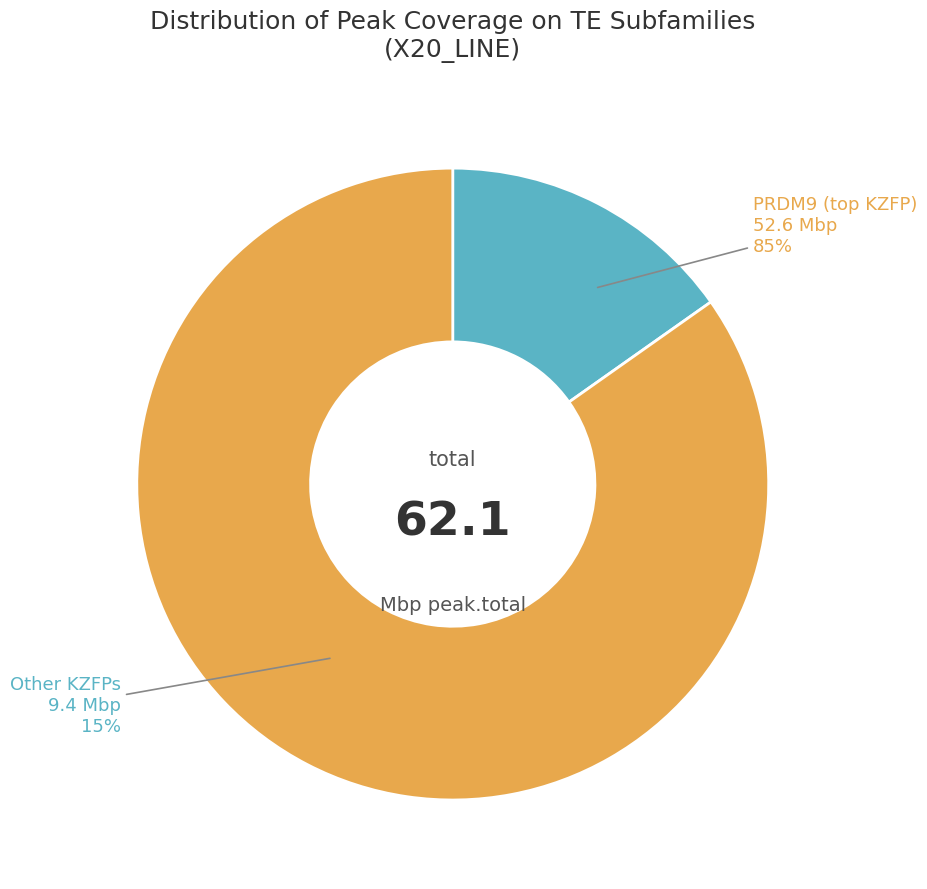

To the nearest percent, what percentage of the pie is PRDM9?

85%